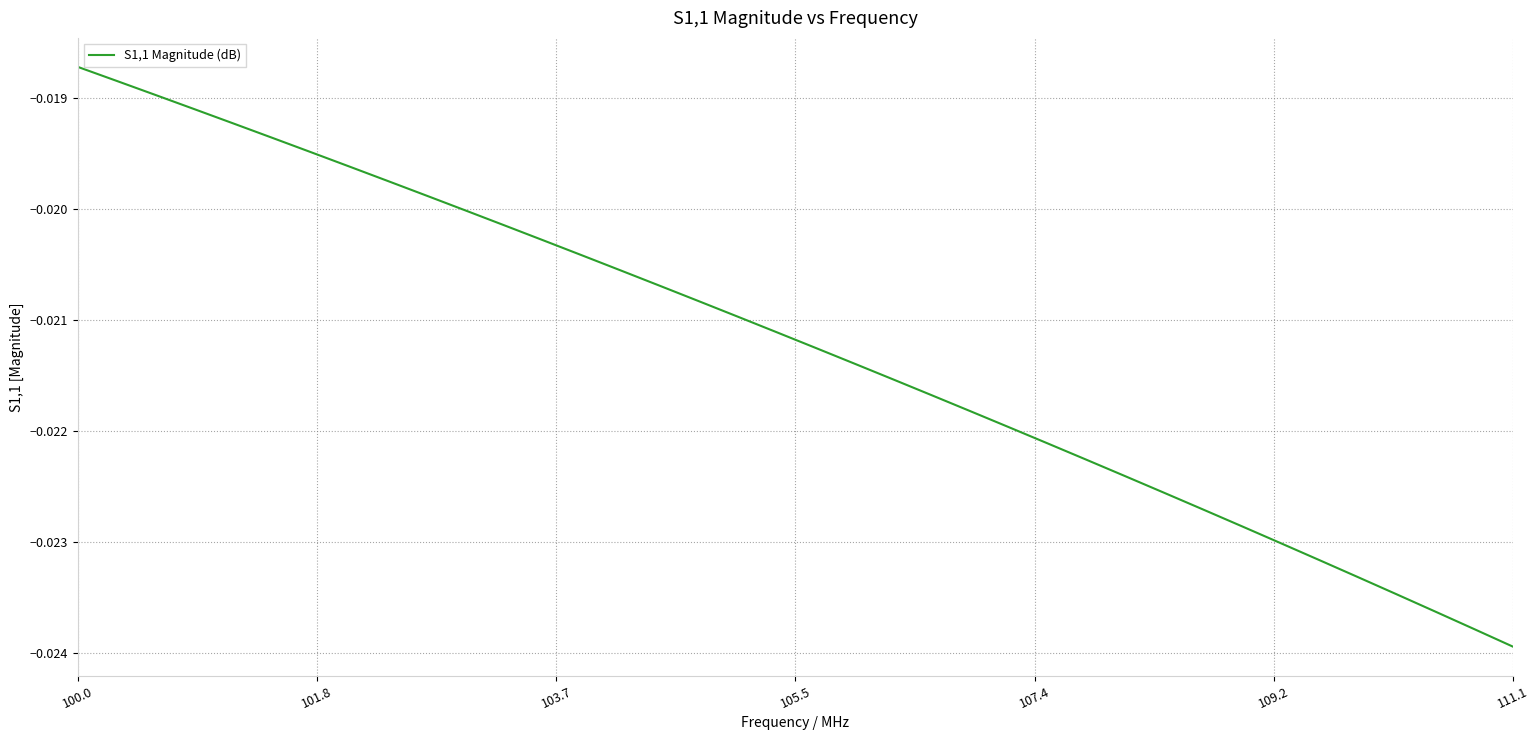

Which label corresponds to the largest value in the chart?

100.0